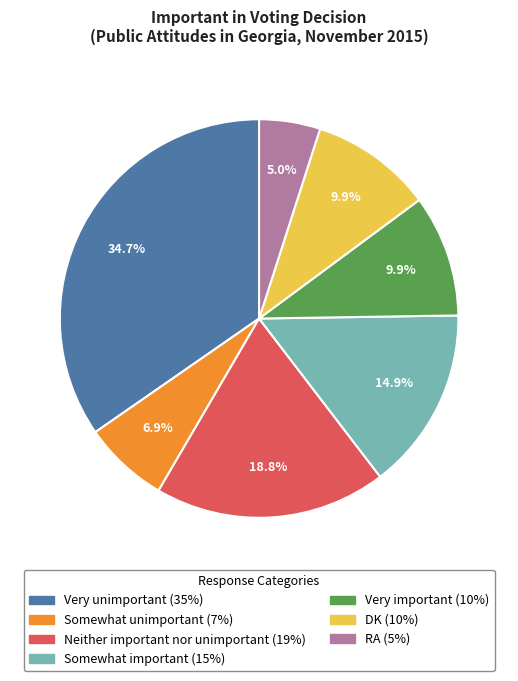

What percentage is the DK slice, to the nearest percent?

10%